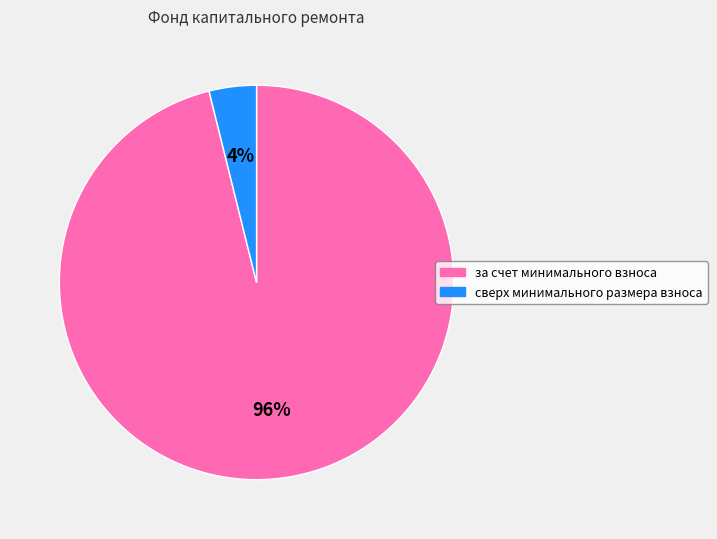

Does сверх минимального размера взноса represent more than half of the total?

No